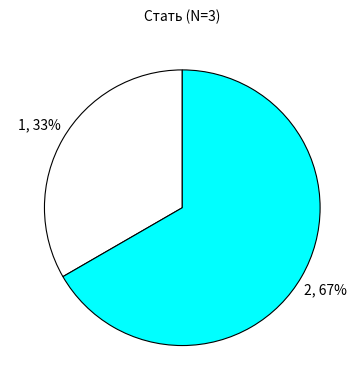

Is there any slice that represents more than half of the pie?

Yes